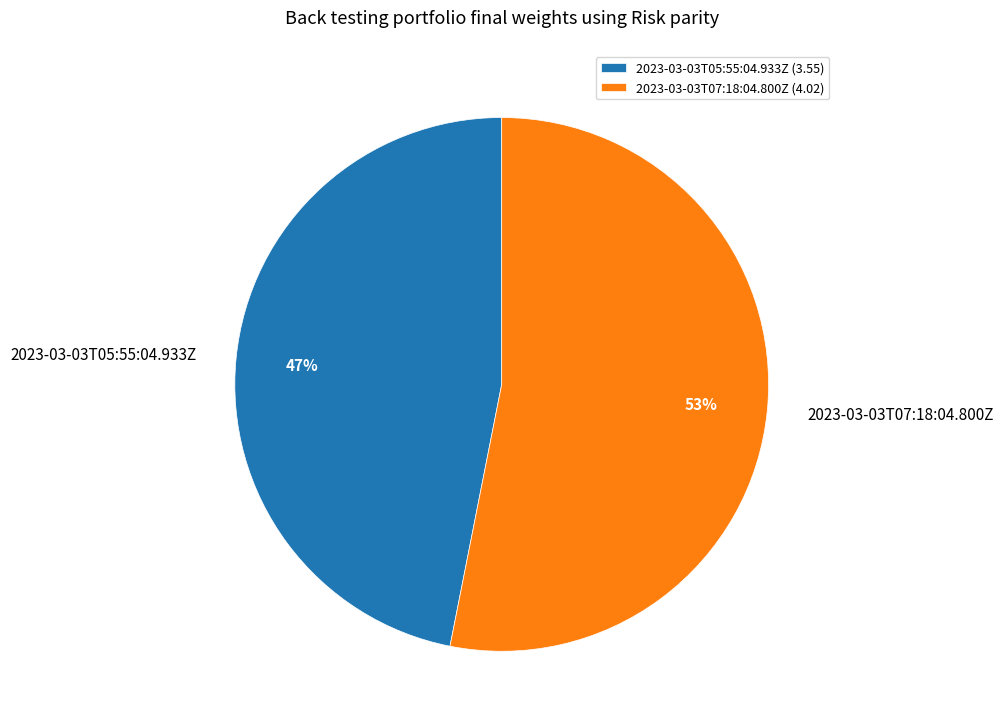

Which category has the biggest portion of the pie?

2023-03-03T07:18:04.800Z